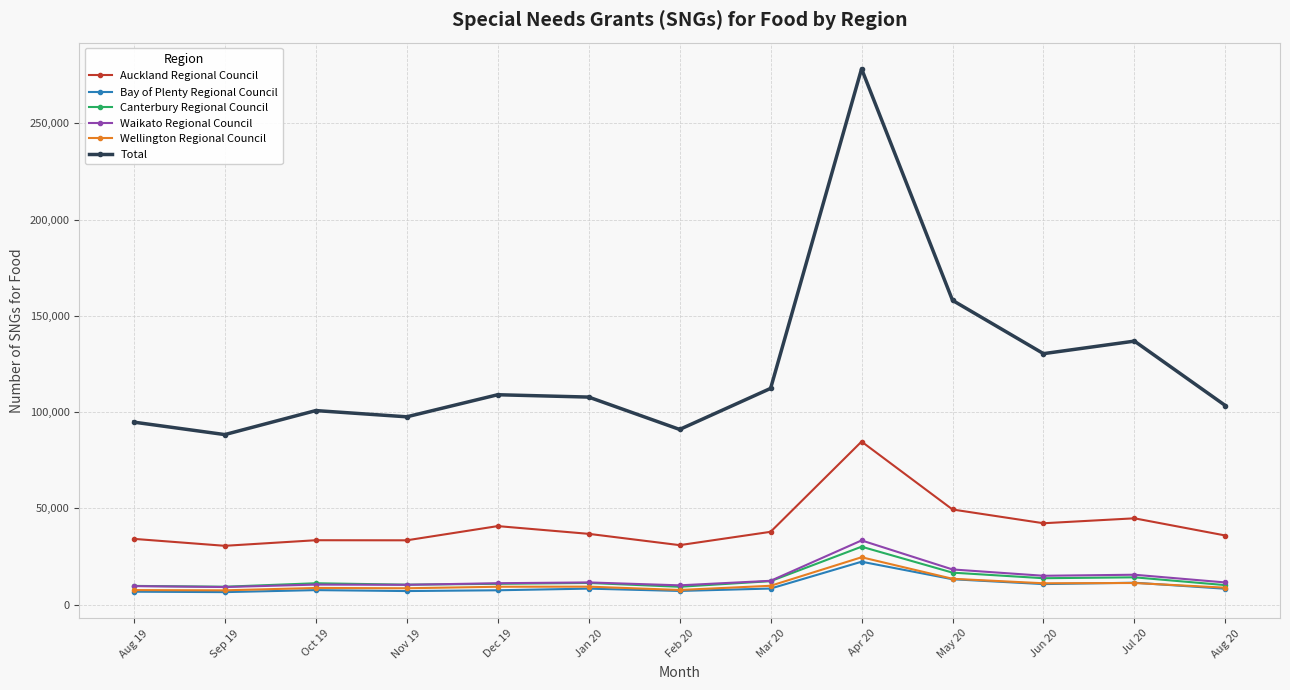

What is the label of the 4th point from the right?

May 20